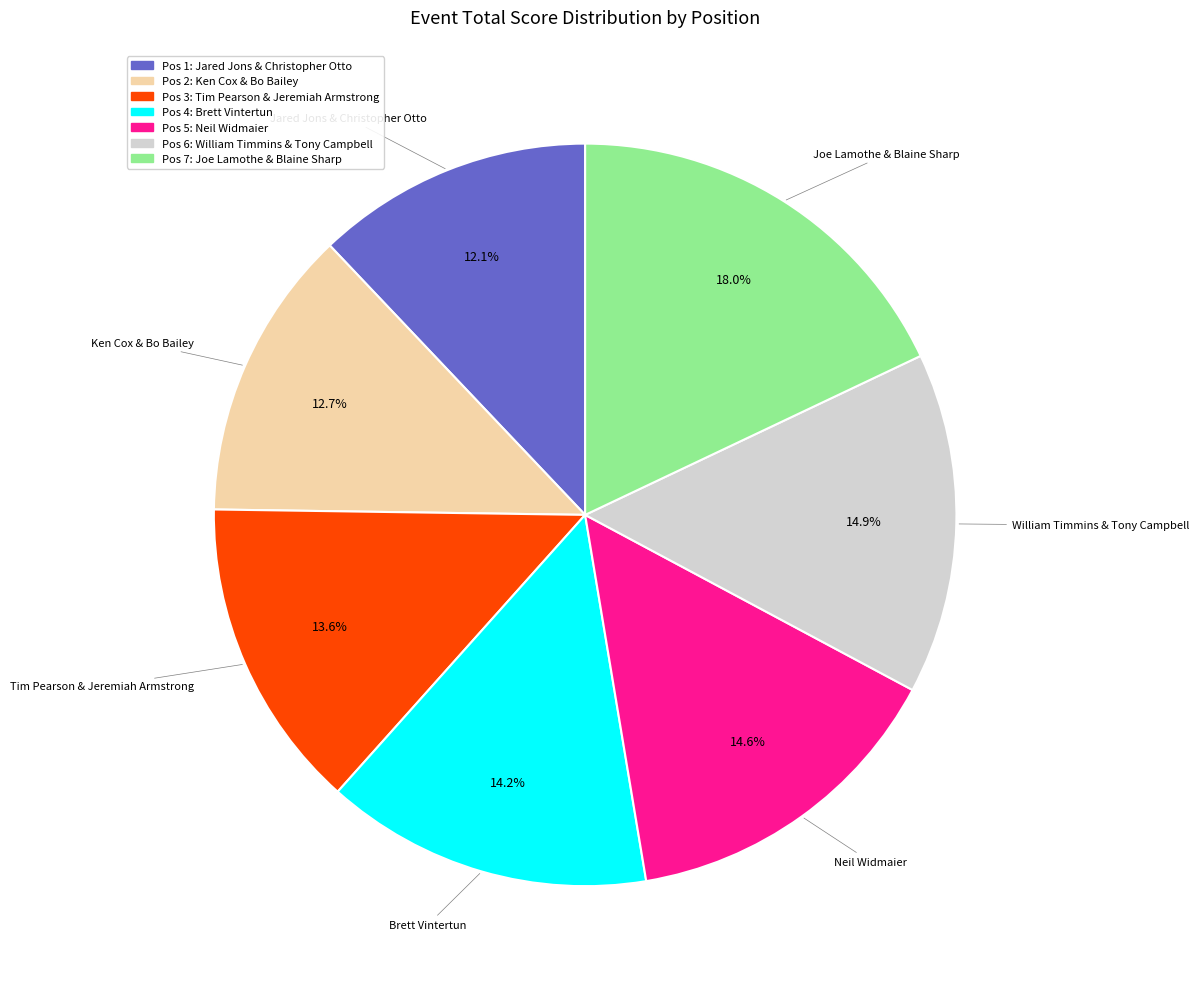

Does any single category account for the majority?

No